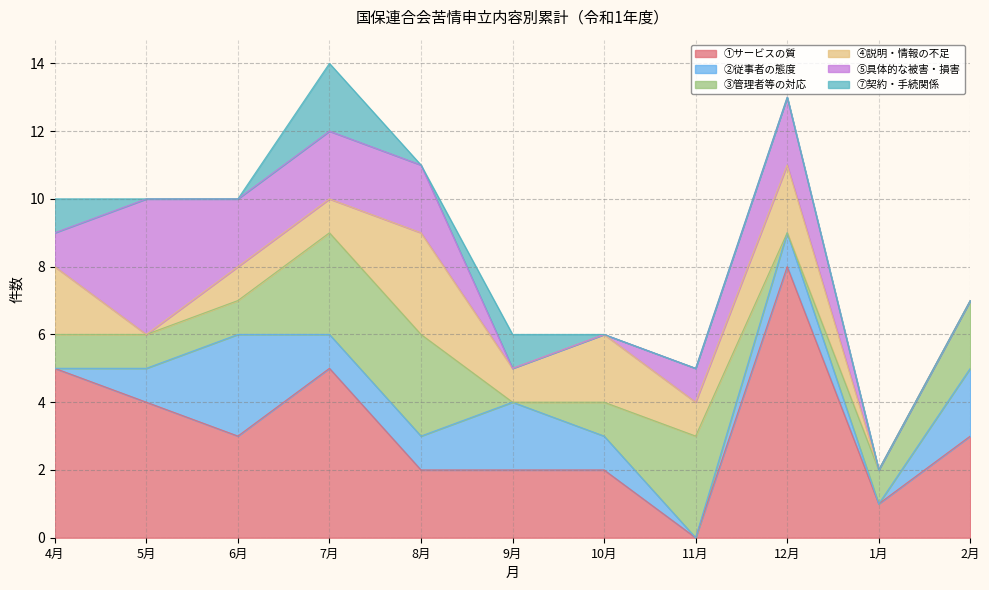

Reading left to right, what are all the values shown in this chart?

①サービスの質: 5	4	3	5	2	2	2	0	8	1	3
②従事者の態度: 0	1	3	1	1	2	1	0	1	0	2
③管理者等の対応: 1	1	1	3	3	0	1	3	0	1	2
④説明・情報の不足: 2	0	1	1	3	1	2	1	2	0	0
⑤具体的な被害・損害: 1	4	2	2	2	0	0	1	2	0	0
⑦契約・手続関係: 1	0	0	2	0	1	0	0	0	0	0